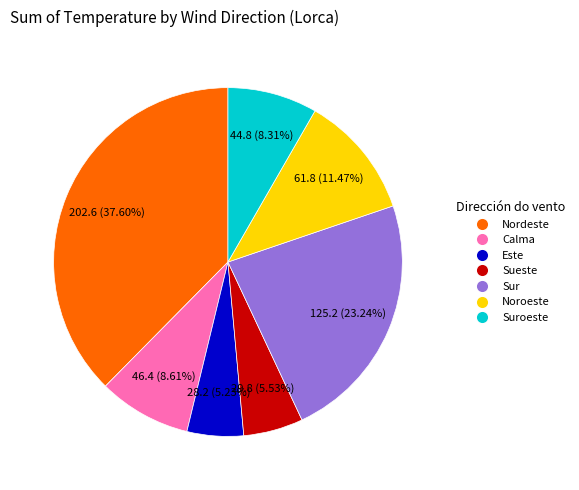

Does any single category account for the majority?

No